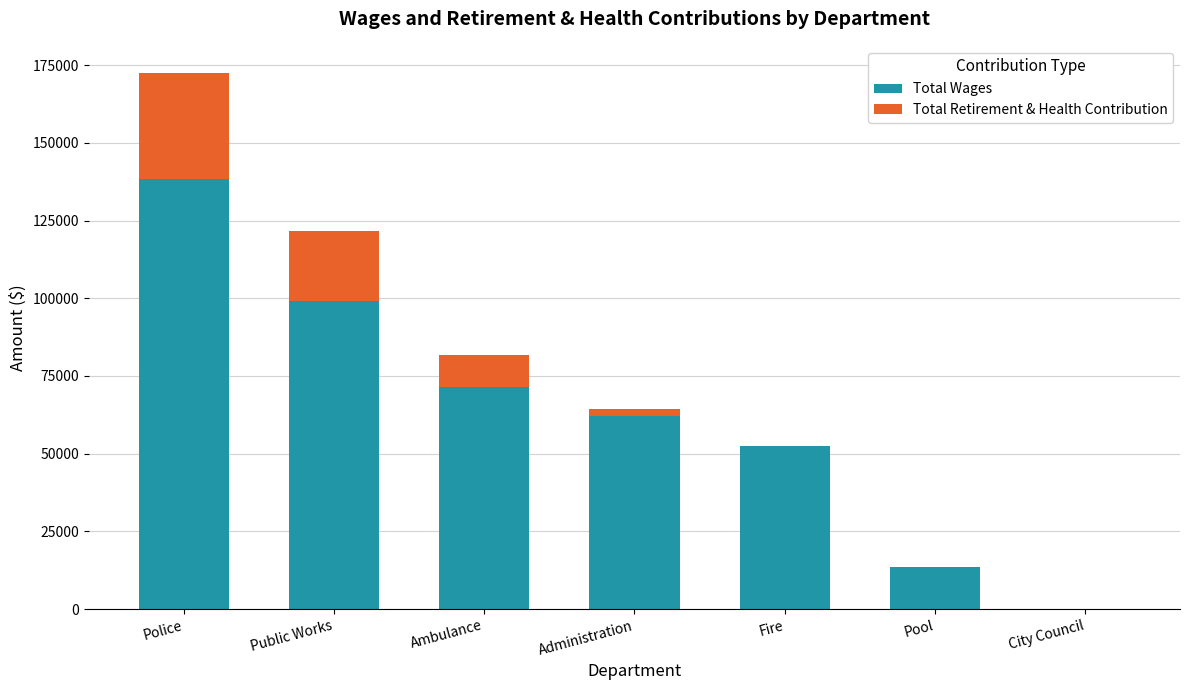

What is the total value across all series at Police?

172586